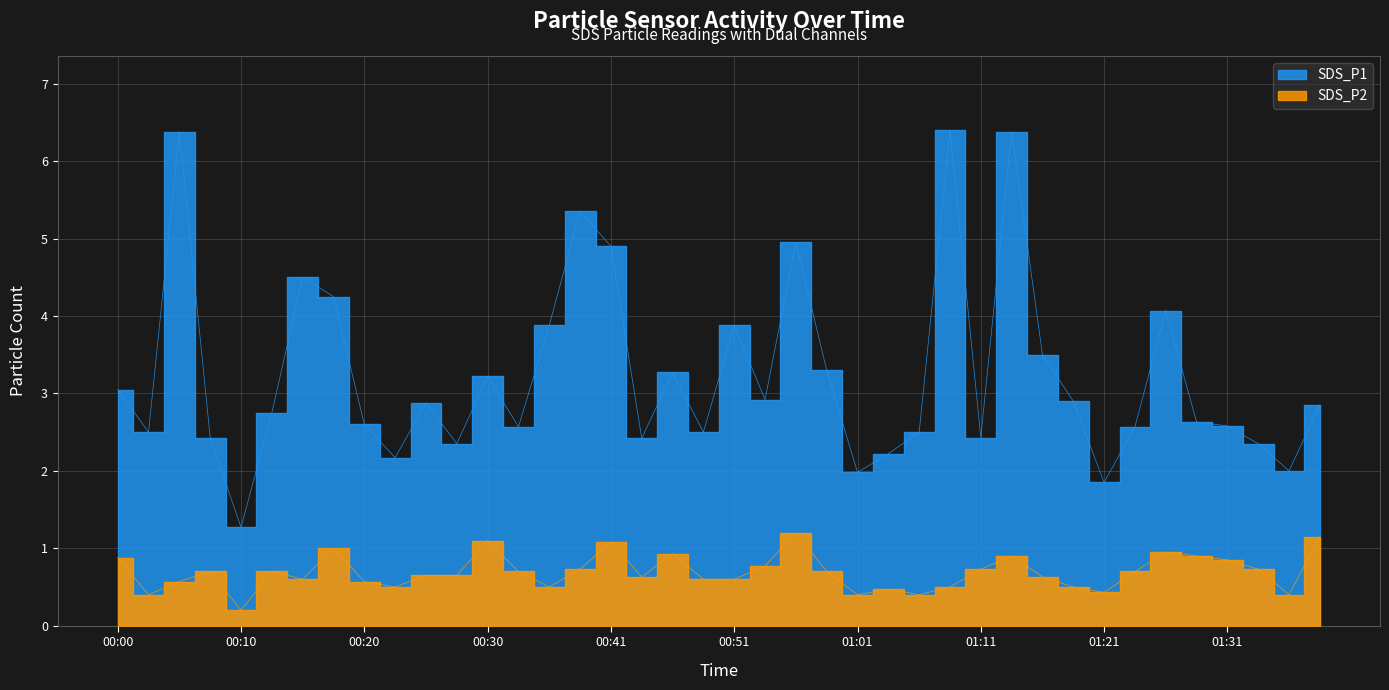

What is the difference between the SDS_P1 values at 01:38 and 01:06?

0.4